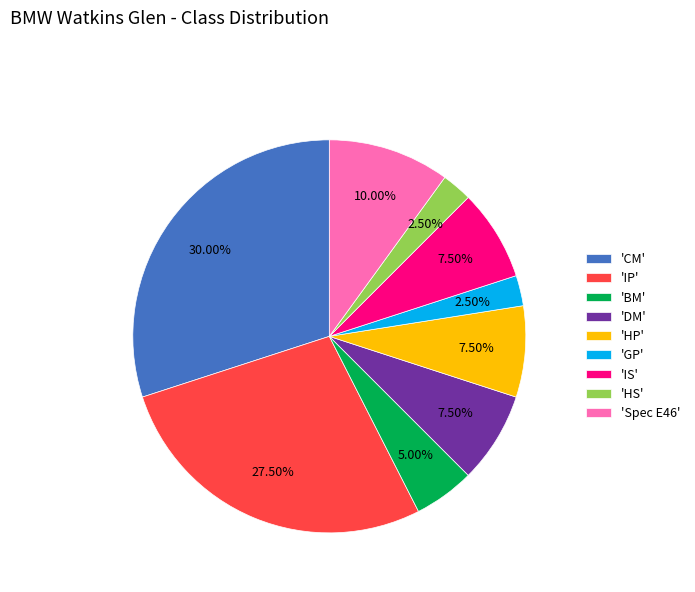

Which category has the biggest portion of the pie?

'CM'